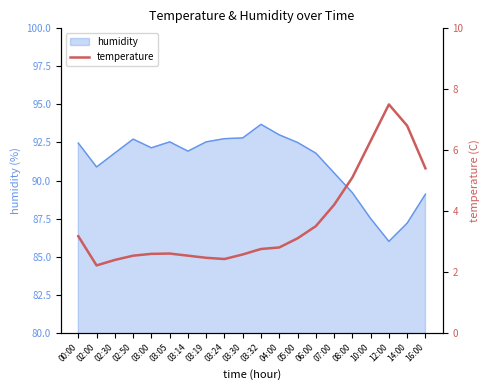

How many lines are shown in the chart?

1